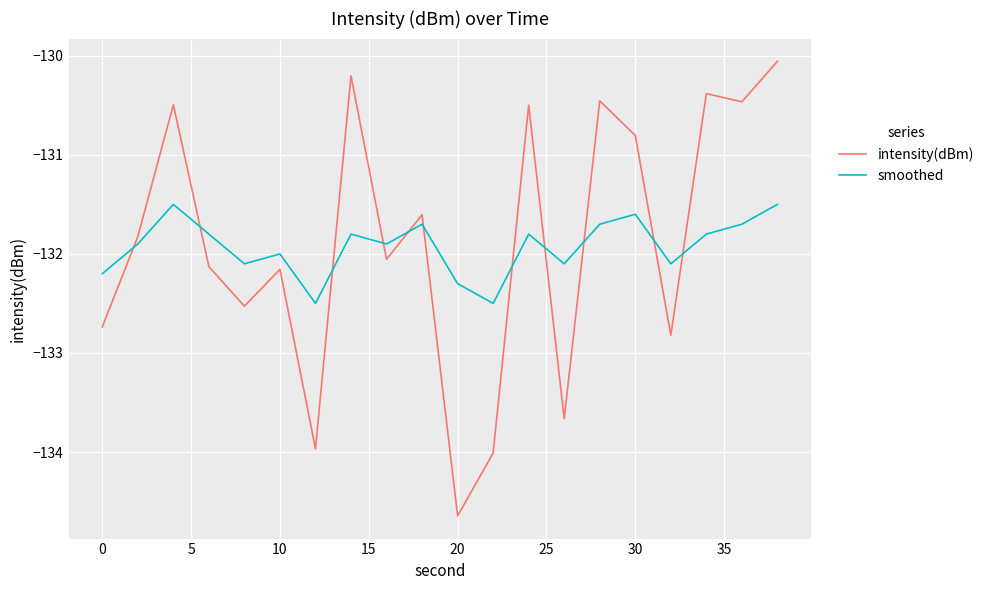

What is the difference between the maximum and minimum values in the smoothed series?

1.0